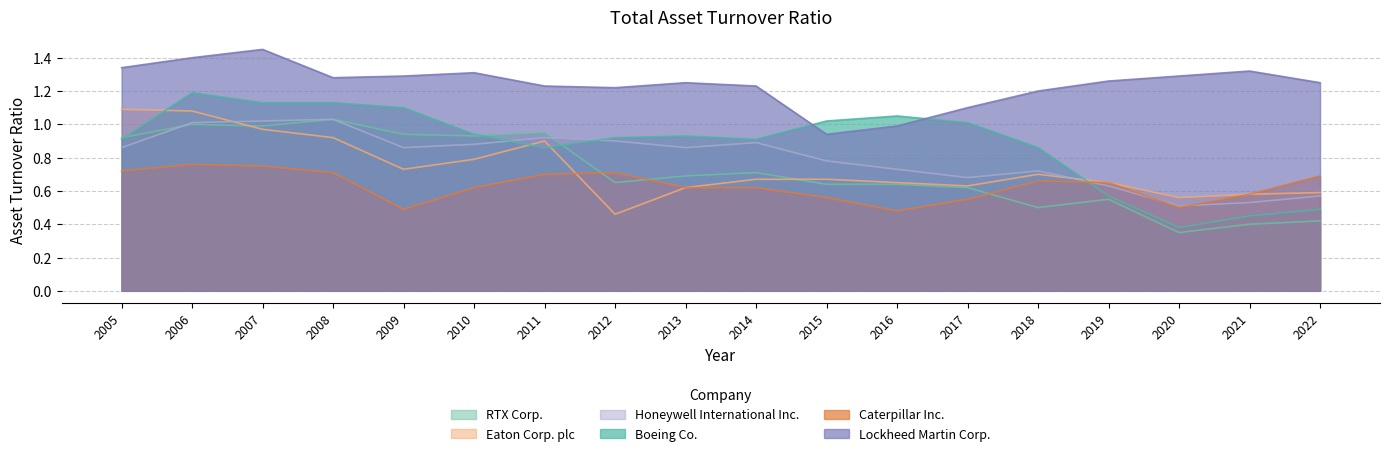

Between which two adjacent categories do Boeing Co. and Eaton Corp. plc first intersect?

2005 and 2006